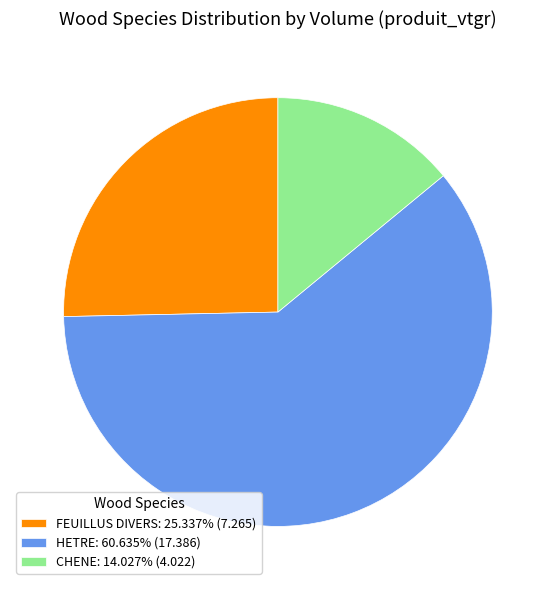

Is it true that HETRE is 71% of the pie?

False